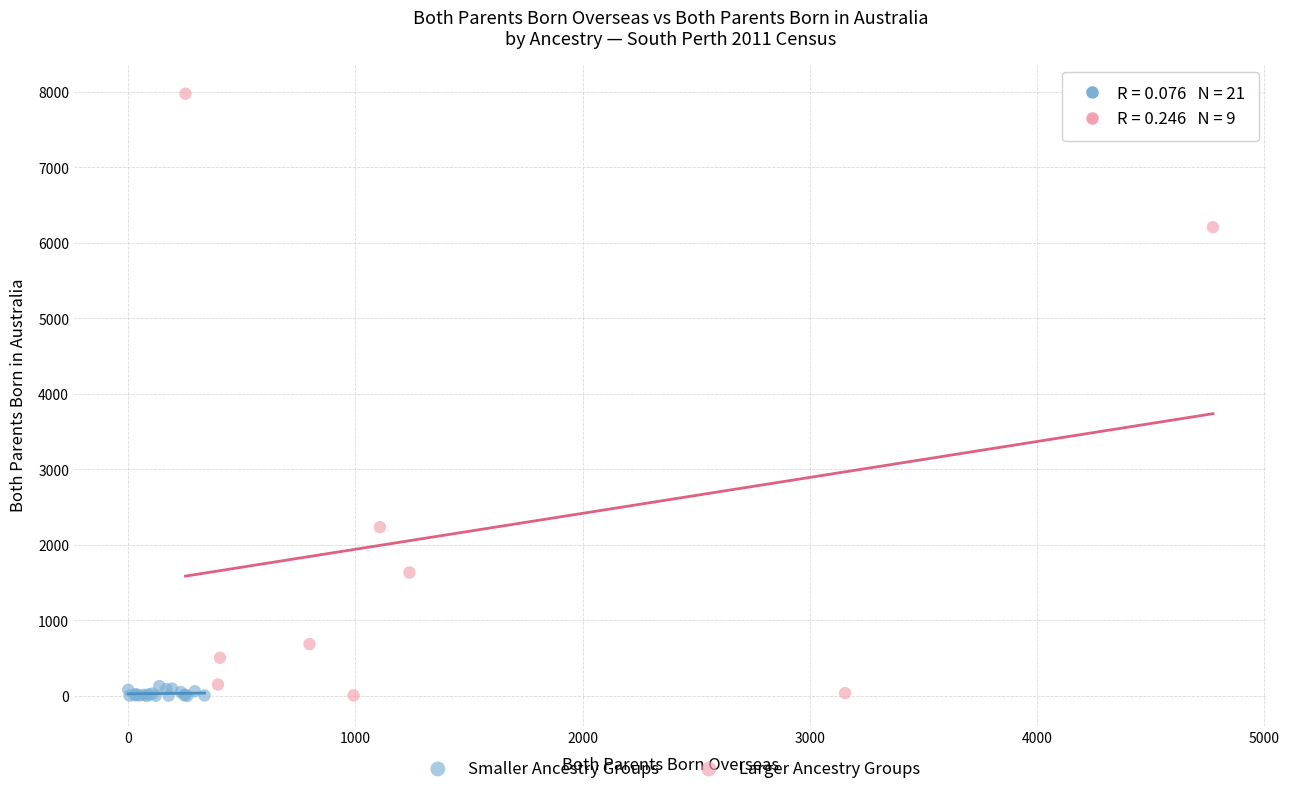

What are all the series names shown in the legend?

Smaller Ancestry Groups, Larger Ancestry Groups